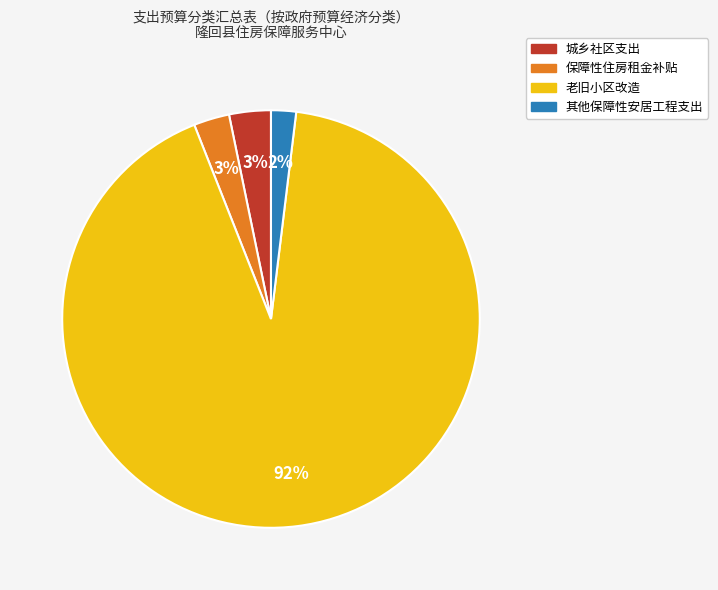

To the nearest percent, what is the average slice percentage?

25%